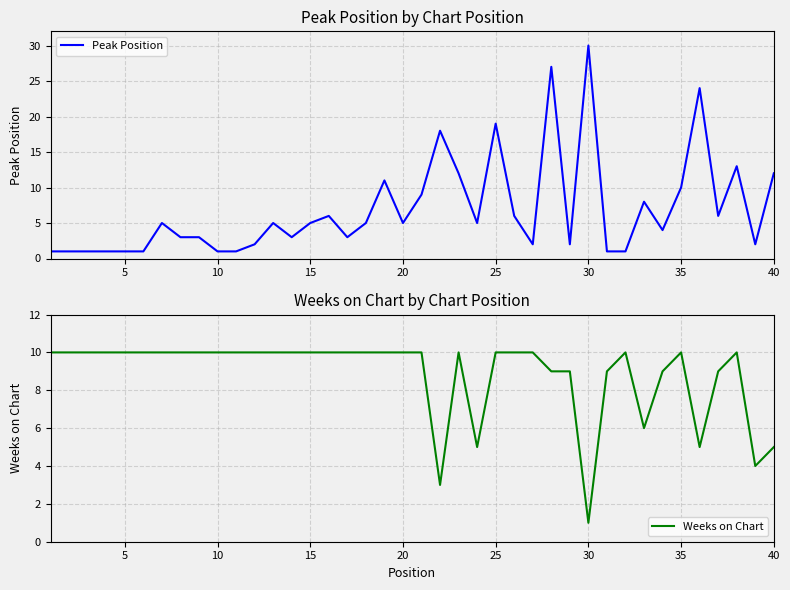

What is the difference between the maximum and second lowest values in the Weeks on Chart series?

7